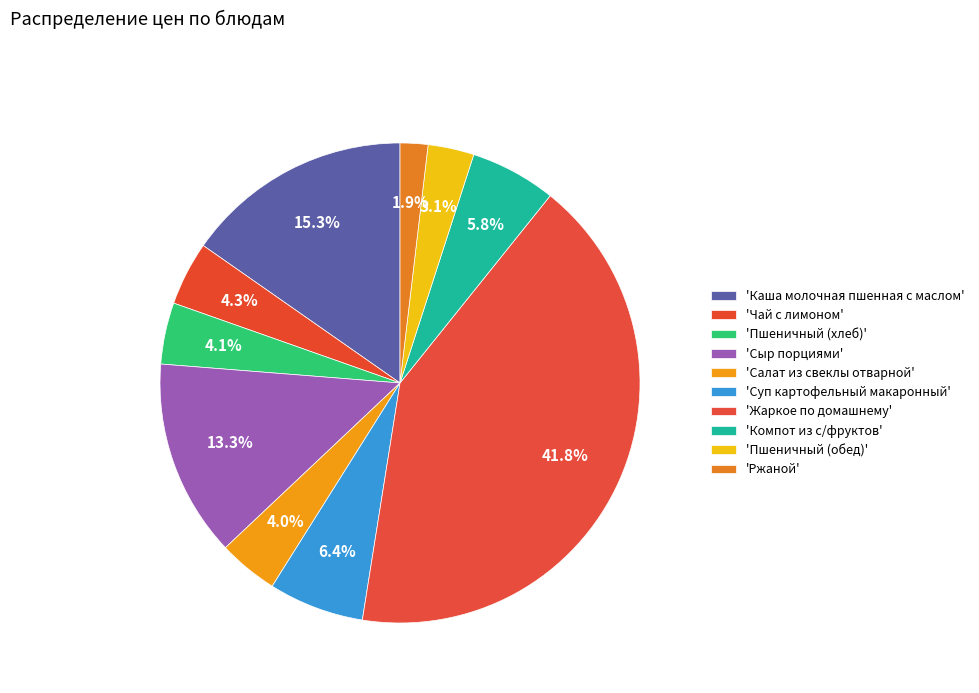

How many segments does this pie chart have?

10